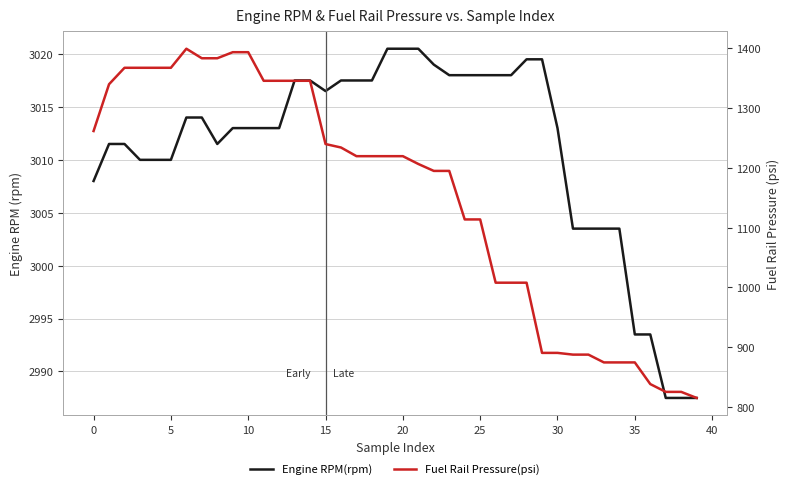

Is the value of Engine RPM(rpm) at 29 greater than the value of Fuel Rail Pressure(psi) at 5?

Yes